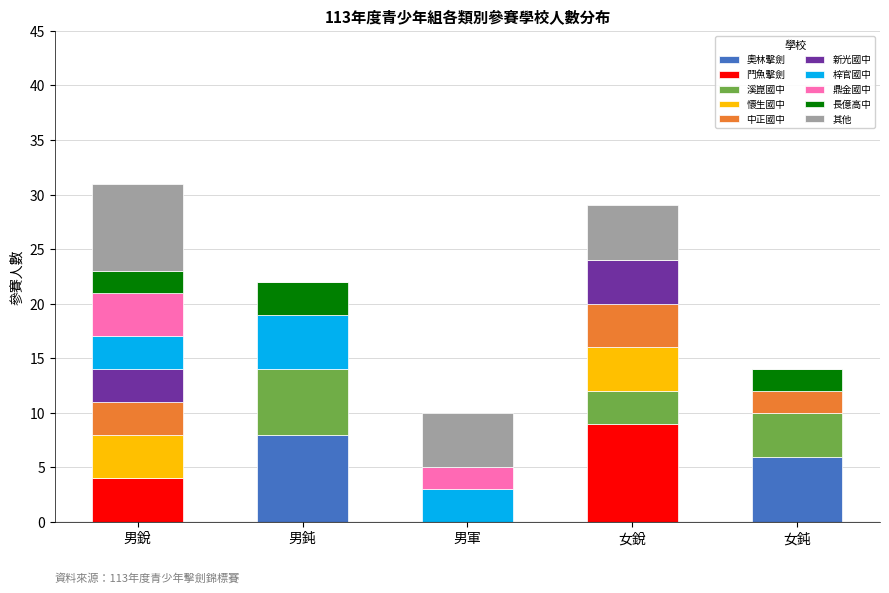

What is the total value across all series at 男銳?

31